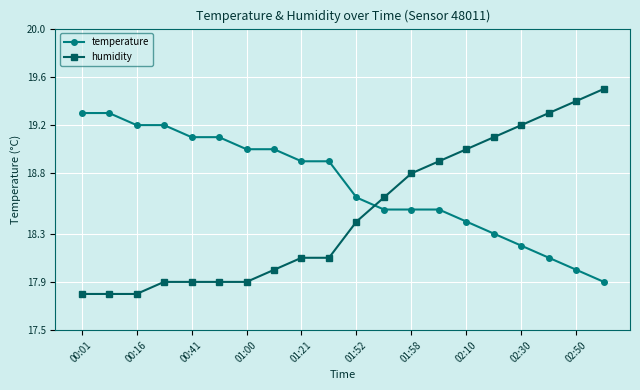

List the series in order of their peak value, highest first.

humidity, temperature